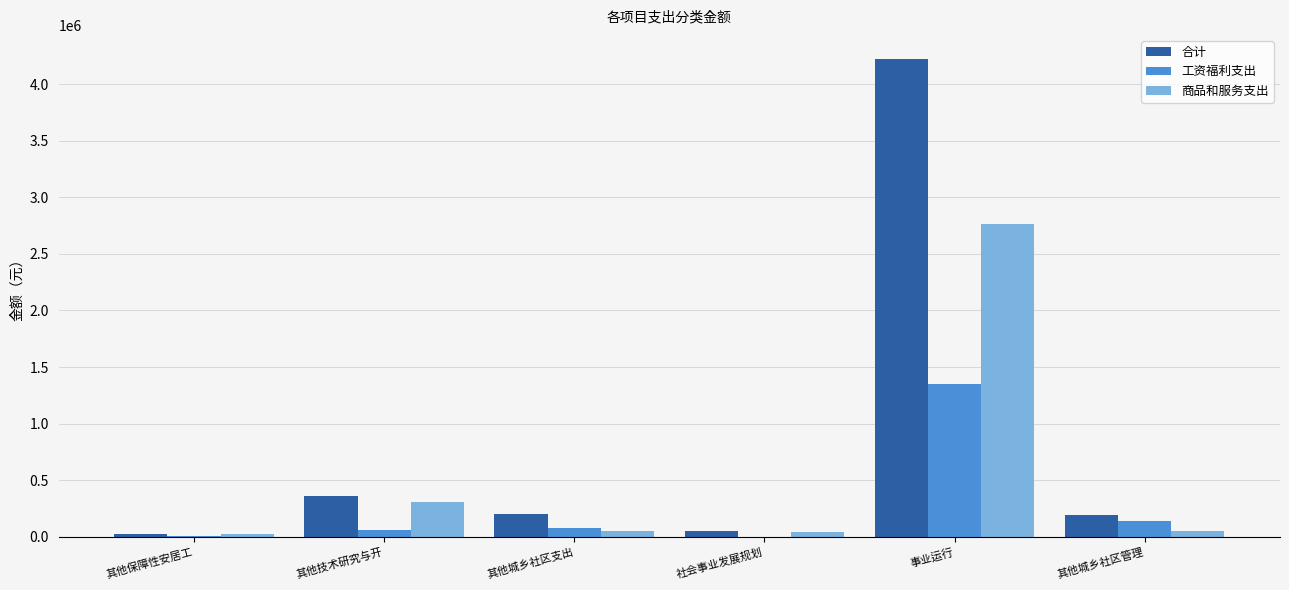

What is the greatest value displayed?

4224557.6